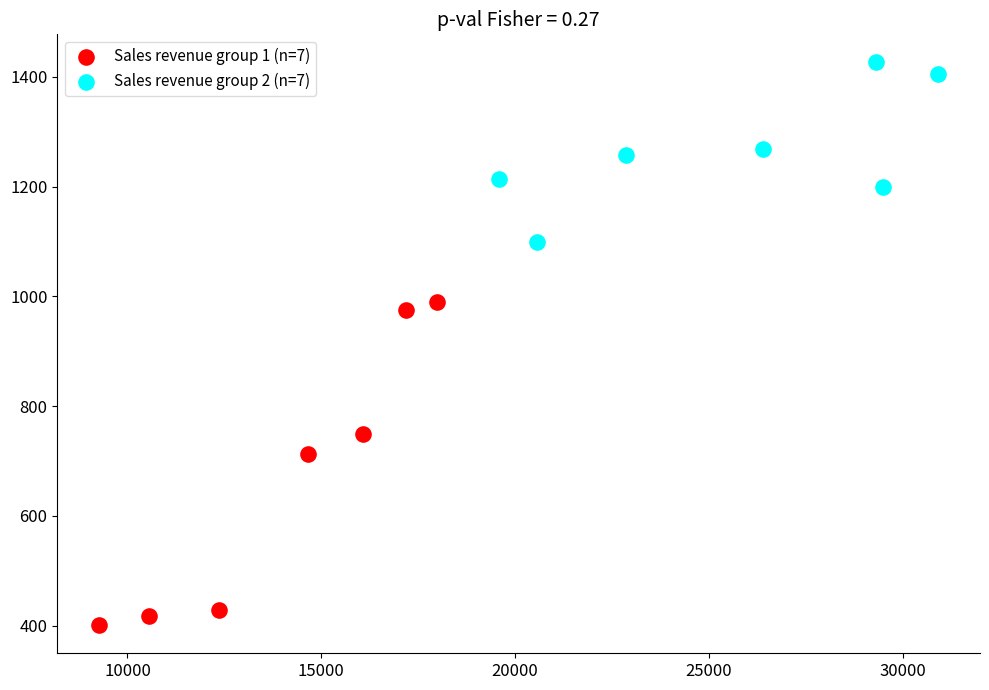

Which series has the widest spread of Y values?

Sales revenue group 1 (n=7)